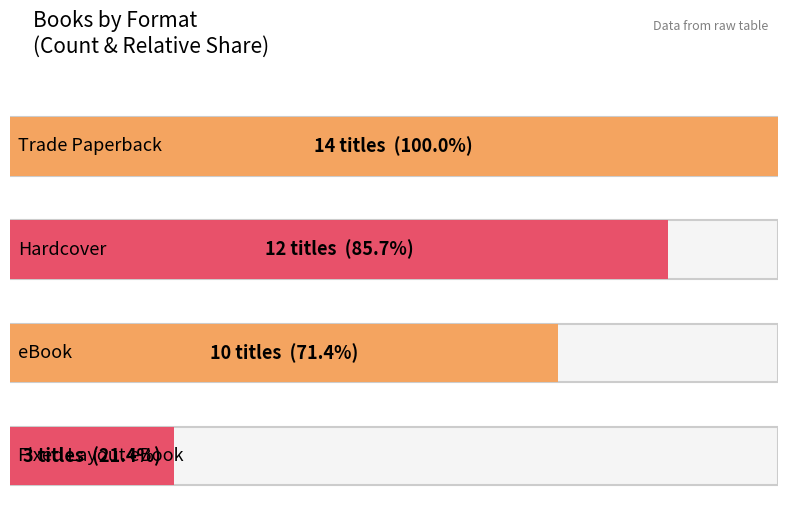

At which category does the chart reach its peak across all series?

Trade Paperback